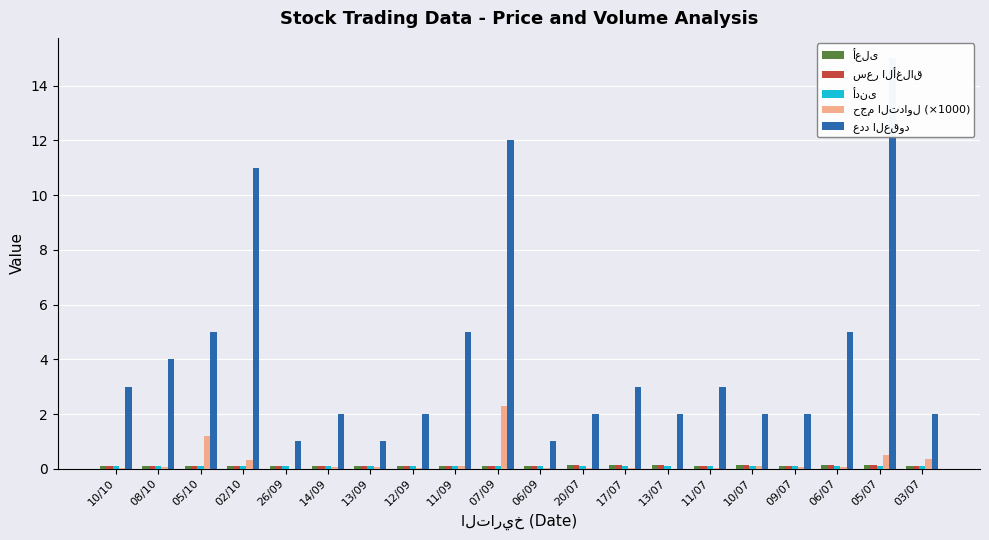

Reading left to right, transcribe all the data shown in this chart.

أعلى: 0.1	0.1	0.1	0.1	0.1	0.1	0.1	0.1	0.1	0.1	0.1	0.1	0.1	0.1	0.1	0.1	0.1	0.1	0.1	0.1
سعر الأغلاق: 0.1	0.1	0.1	0.1	0.1	0.1	0.1	0.1	0.1	0.1	0.1	0.1	0.1	0.1	0.1	0.1	0.1	0.1	0.1	0.1
أدنى: 0.1	0.1	0.1	0.1	0.1	0.1	0.1	0.1	0.1	0.1	0.1	0.1	0.1	0.1	0.1	0.1	0.1	0.1	0.1	0.1
حجم التداول (×1000): 0.0	0.1	1.2	0.3	0.0	0.1	0.1	0.0	0.1	2.3	0.0	0.0	0.0	0.0	0.0	0.1	0.1	0.1	0.5	0.4
عدد العقود: 3.0	4.0	5.0	11.0	1.0	2.0	1.0	2.0	5.0	12.0	1.0	2.0	3.0	2.0	3.0	2.0	2.0	5.0	15.0	2.0